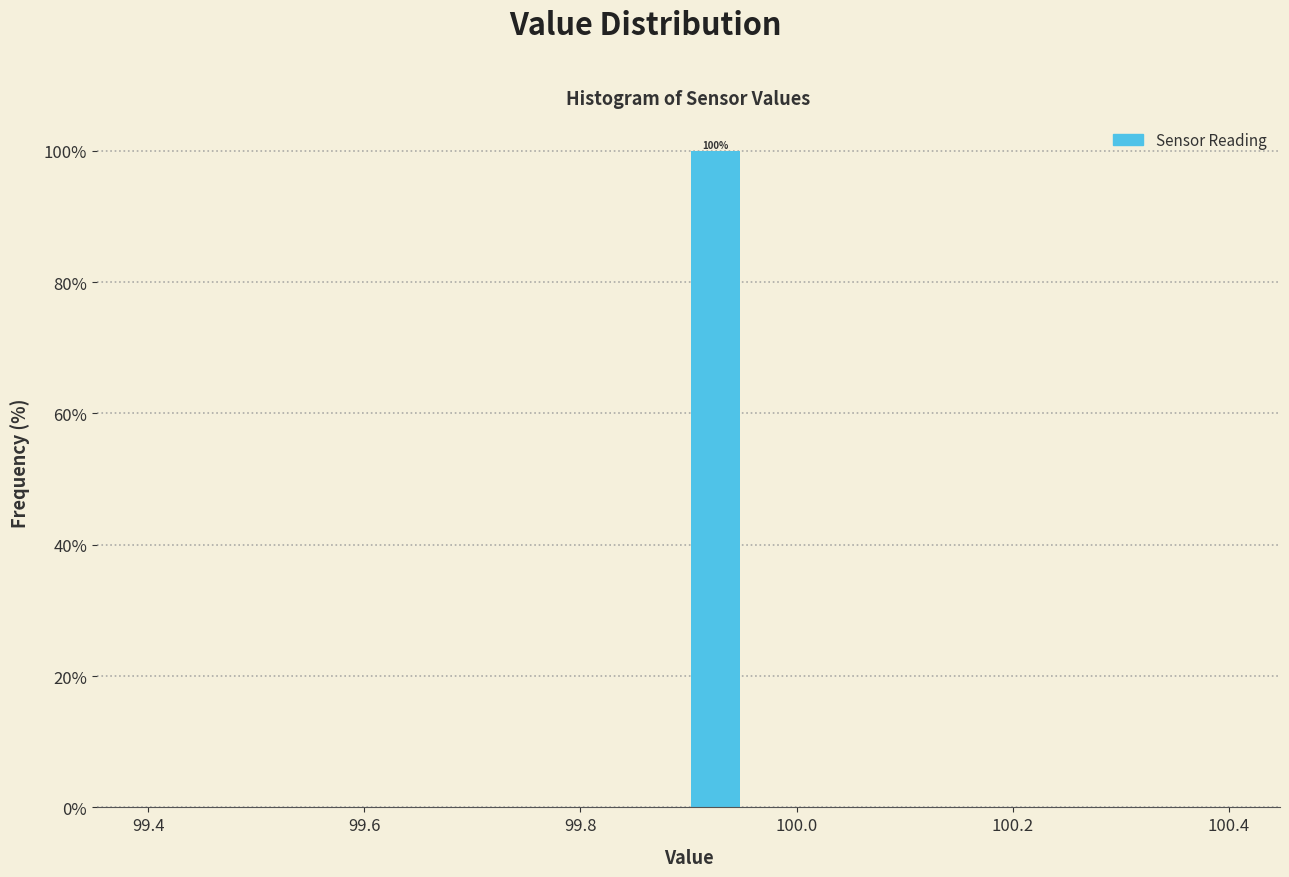

Read against the x-axis, roughly where is the centre of the tallest bar?

99.92